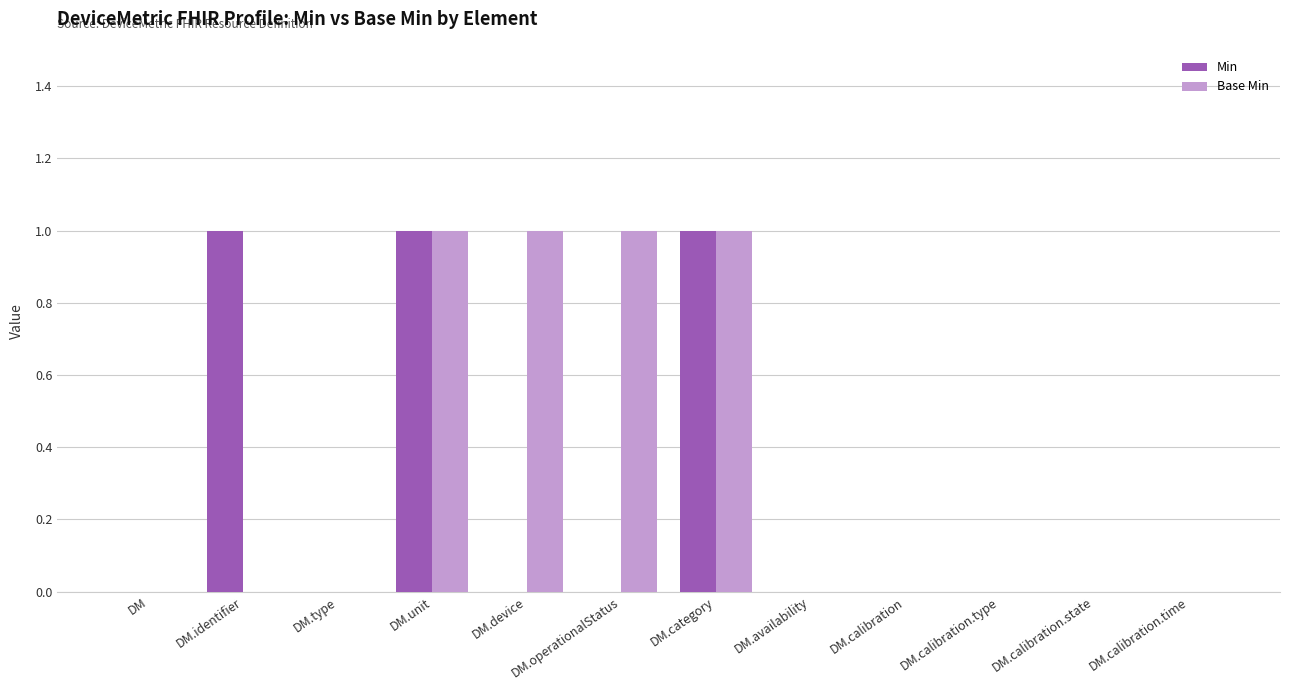

Is it true that Min equals 2 at DM.category?

False